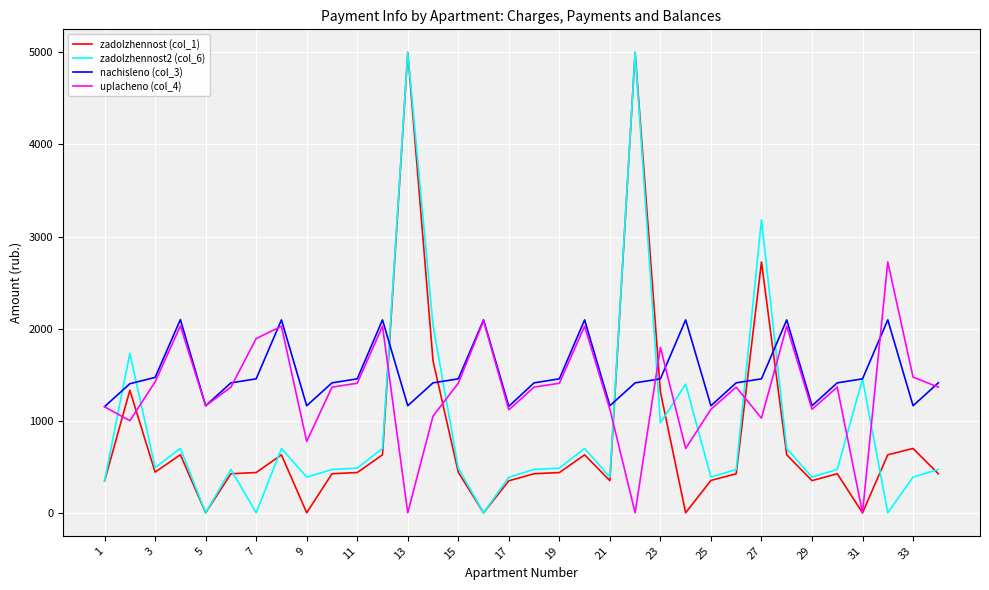

How many lines are shown in the chart?

4